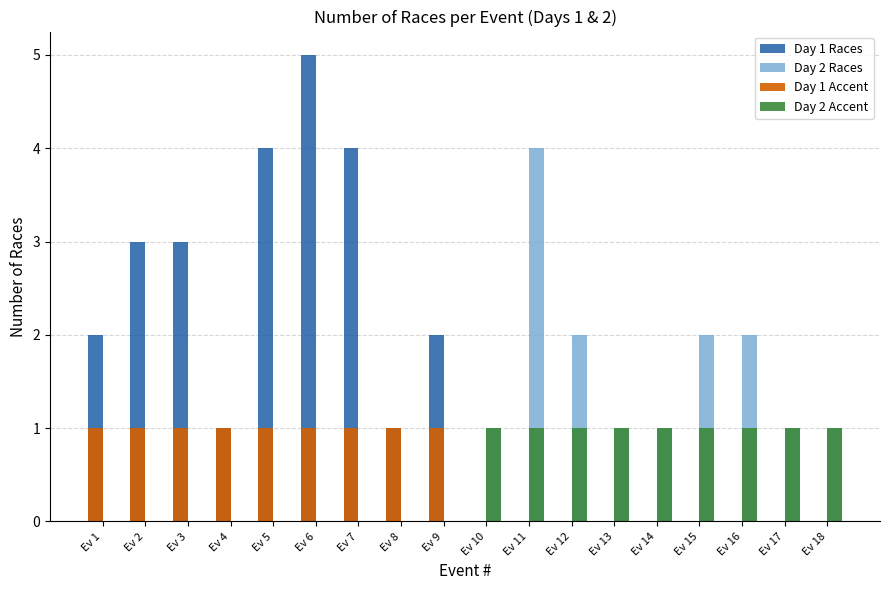

At which label does Day 2 Races reach its peak?

Ev 11